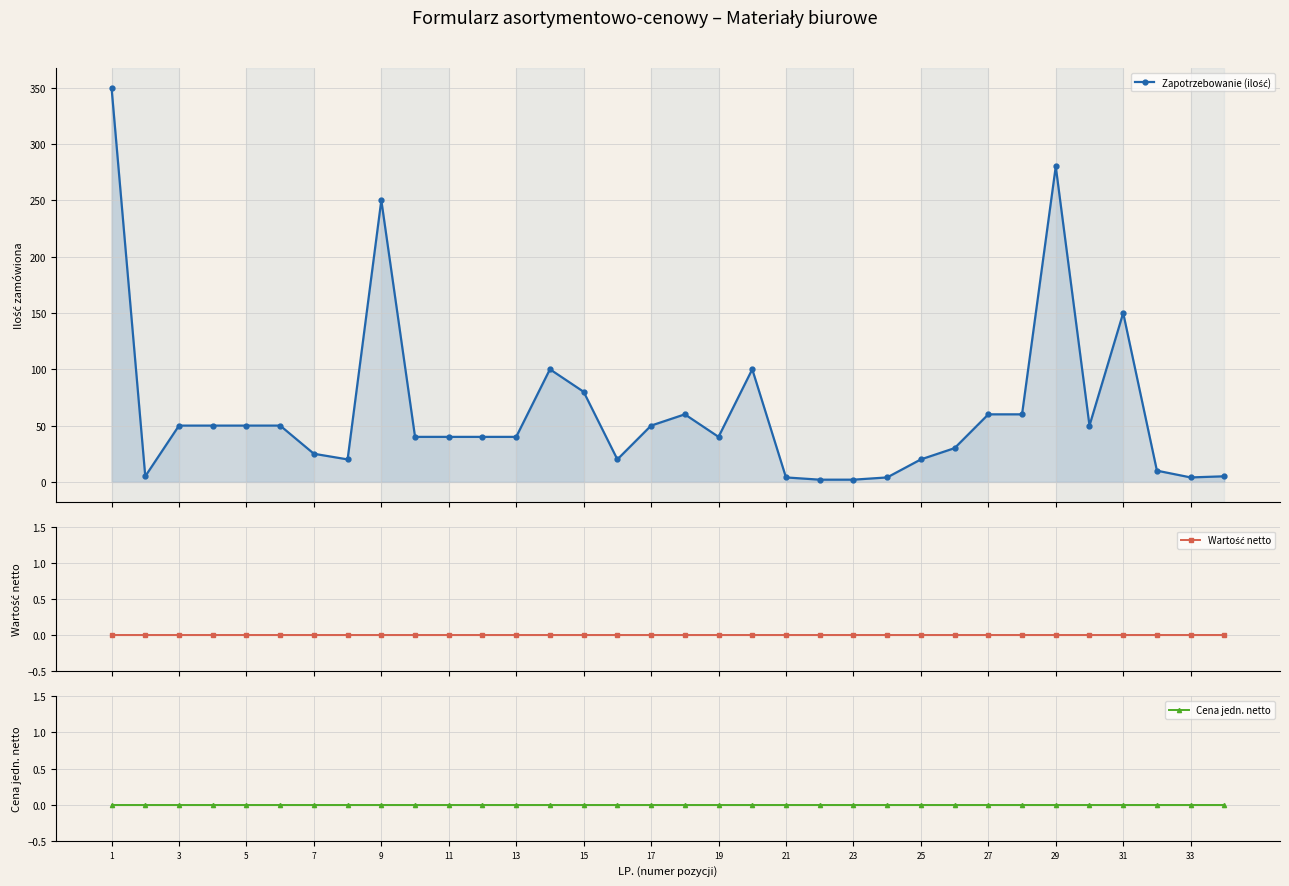

Which series changed the most between 1 and 23?

Zapotrzebowanie (ilość)